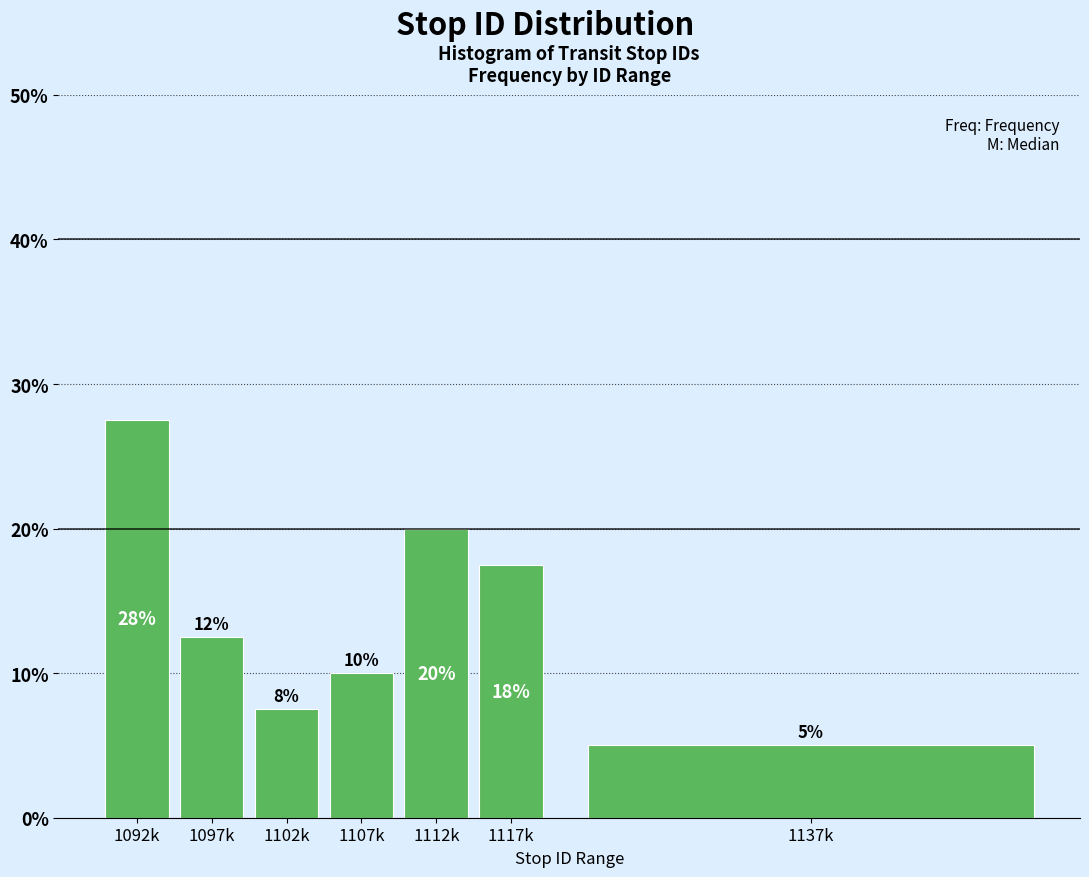

Are the bars horizontal?

No